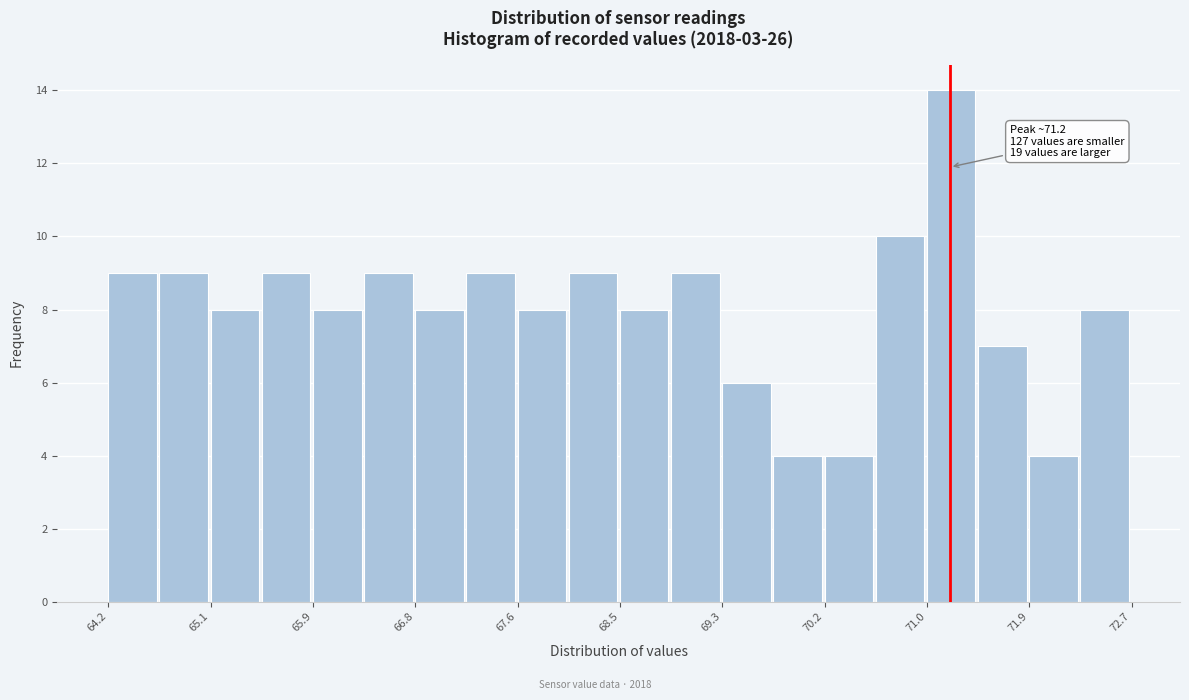

Which range on the x-axis has the tallest bar?

71.0 to 71.4